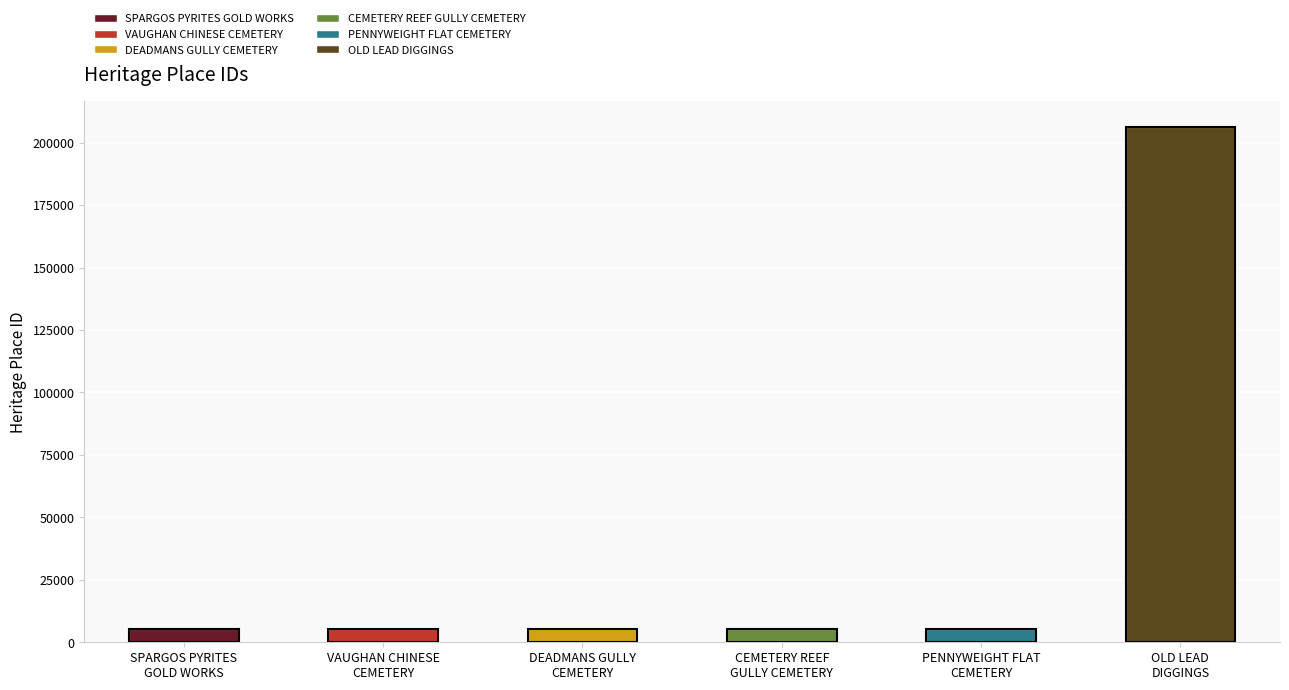

What is the difference between the values at VAUGHAN CHINESE
CEMETERY and SPARGOS PYRITES
GOLD WORKS?

131